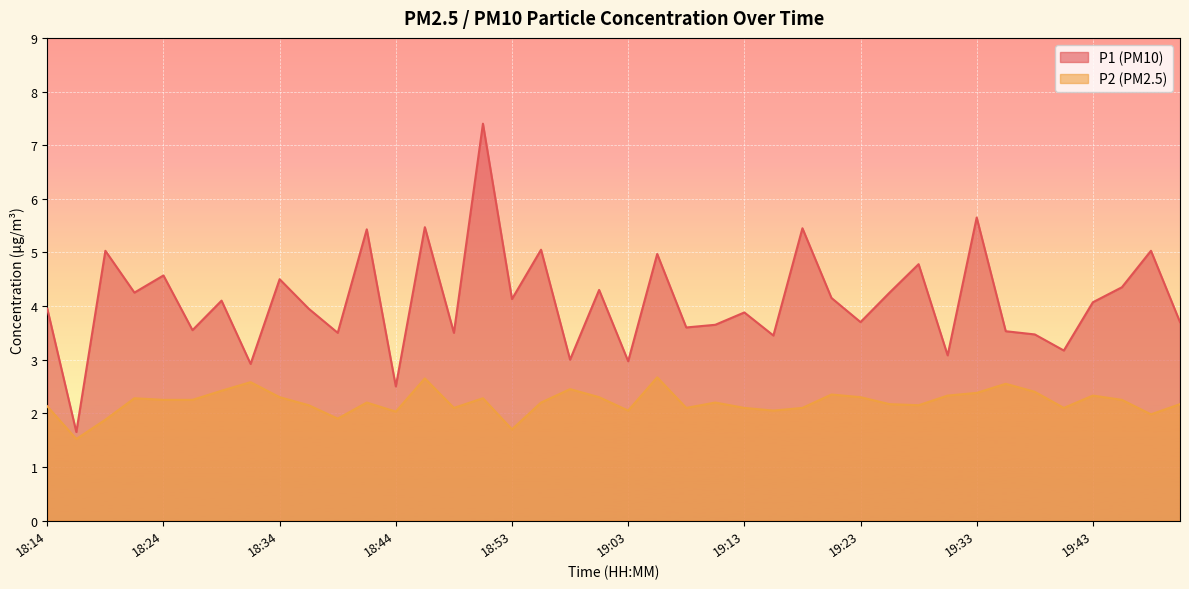

What is the average value of the P1 series?

4.1